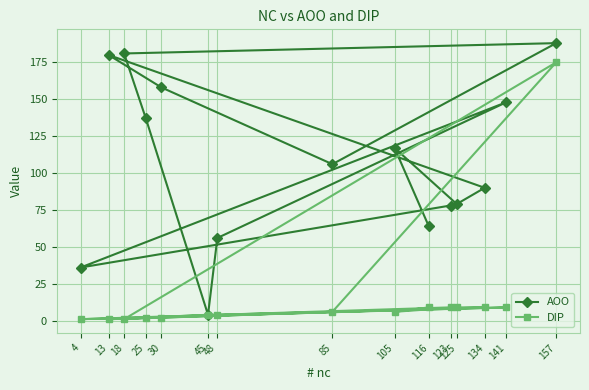

At which label does AOO reach its minimum?

45